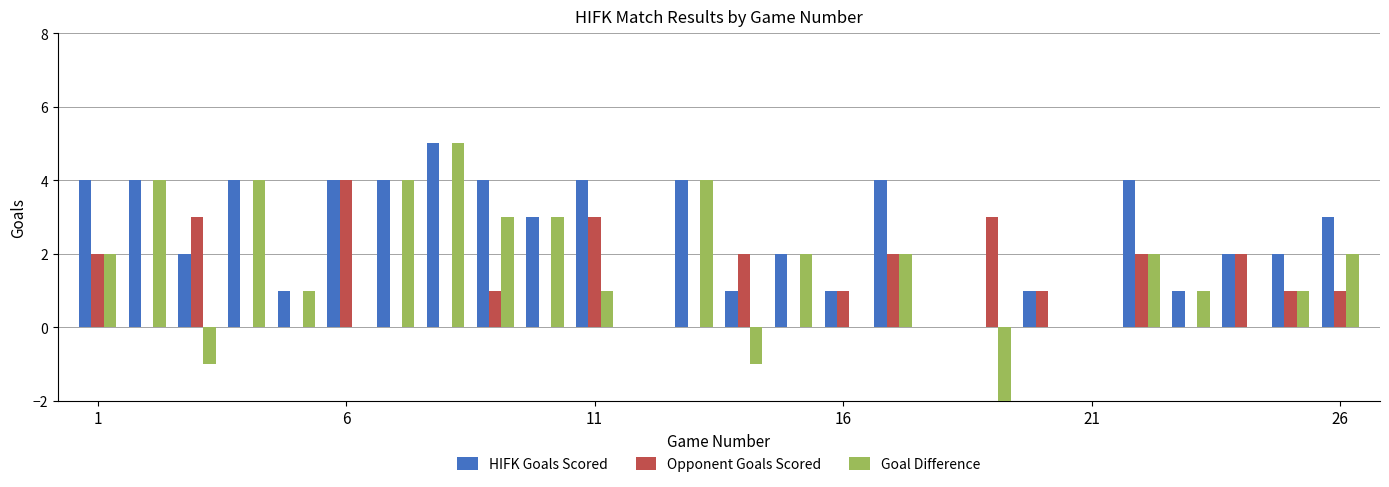

What is the difference between the maximum and minimum values in the HIFK Goals Scored series?

5